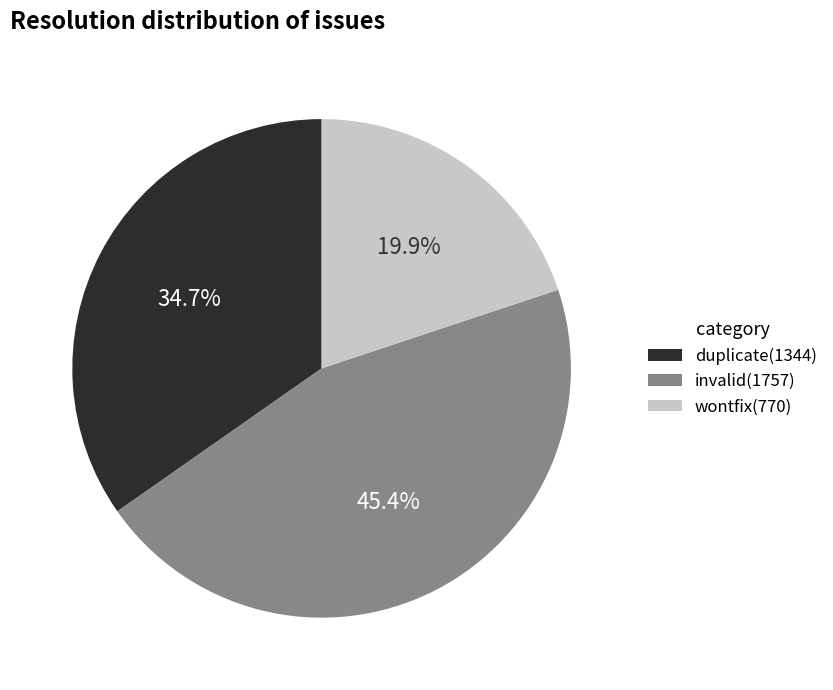

What percentage is the wontfix slice, to the nearest percent?

20%